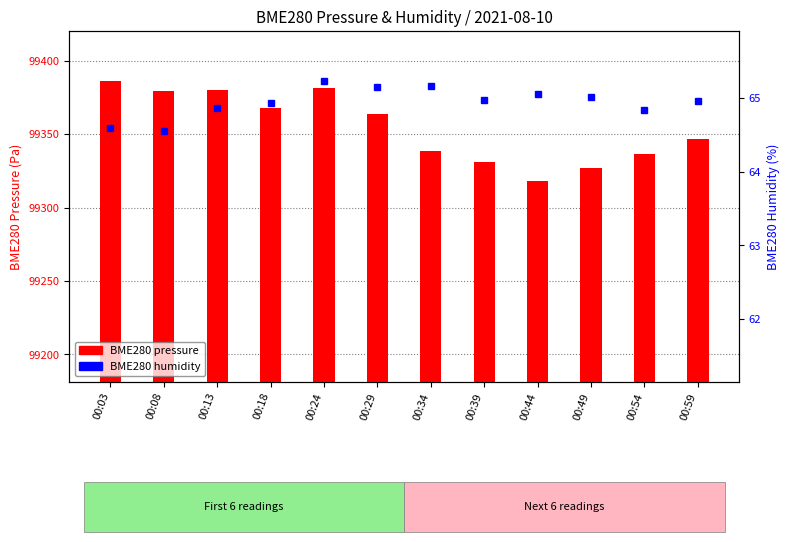

What is the total value across all series at 00:24?

99446.5